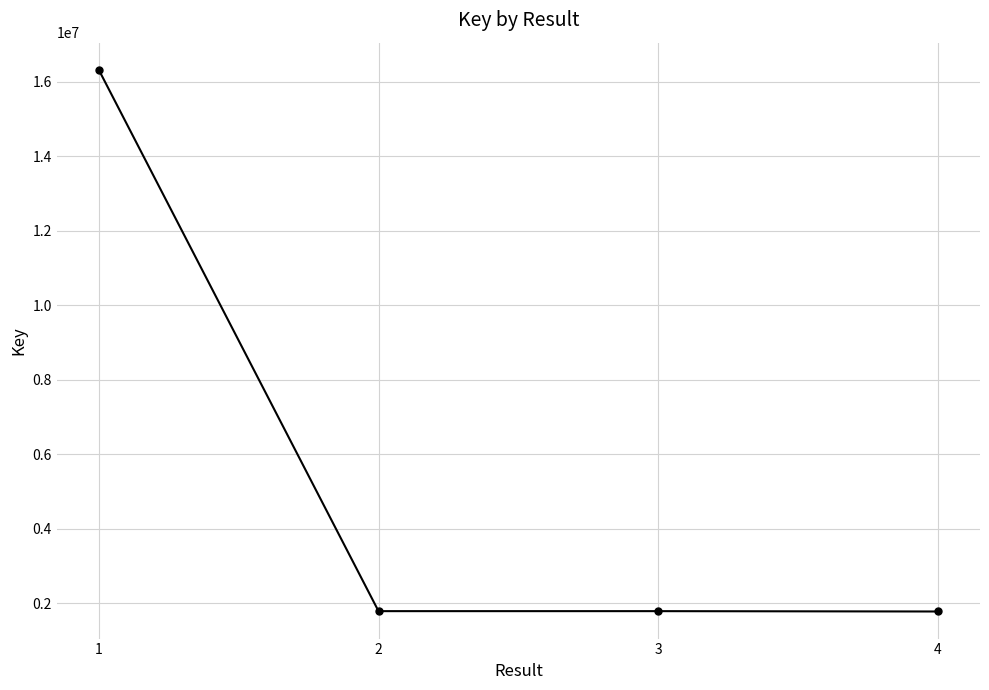

Does the chart have visible grid lines?

Yes